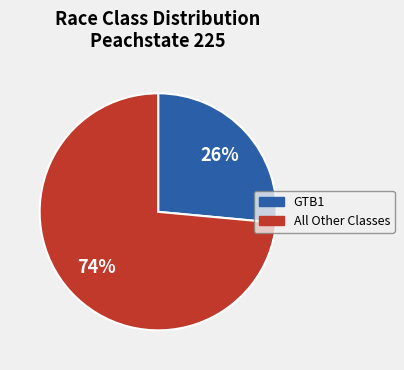

Is there a majority slice in this chart?

Yes